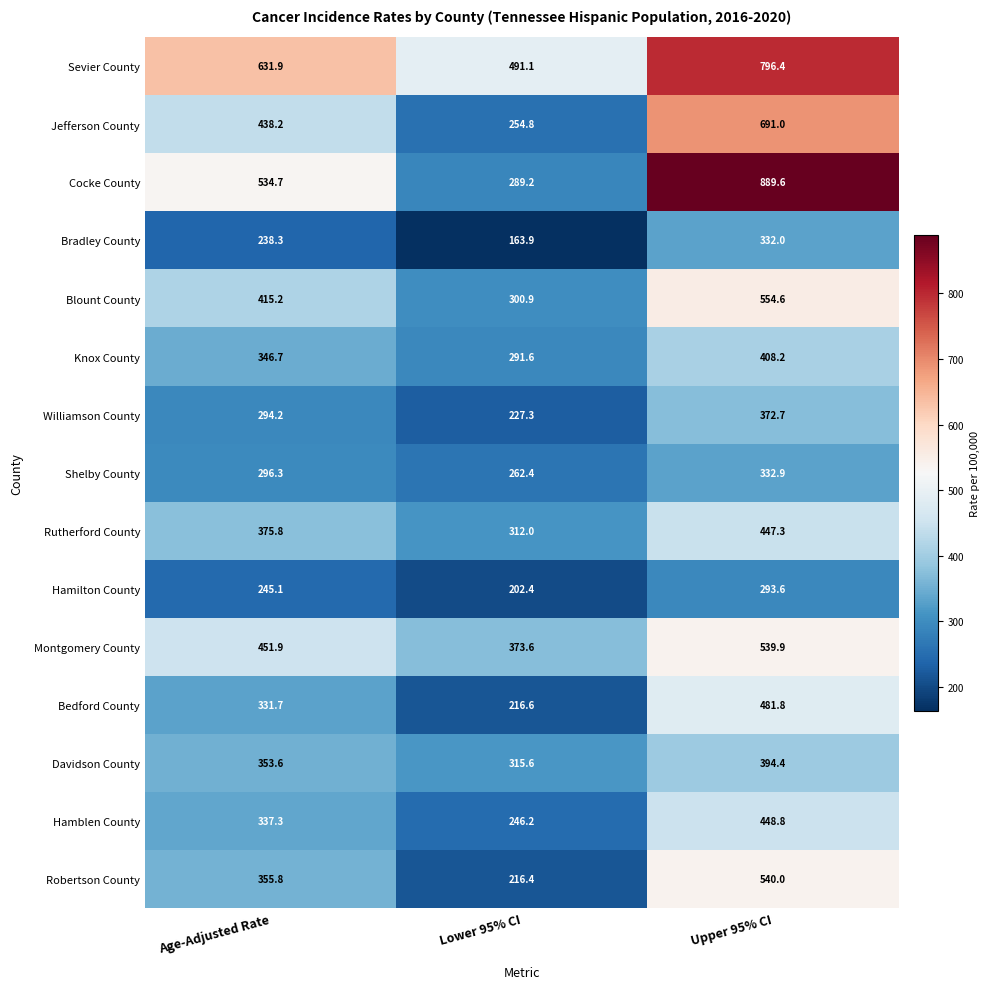

True or false: Rutherford County has a value of 453.3 at Lower 95% CI.

False